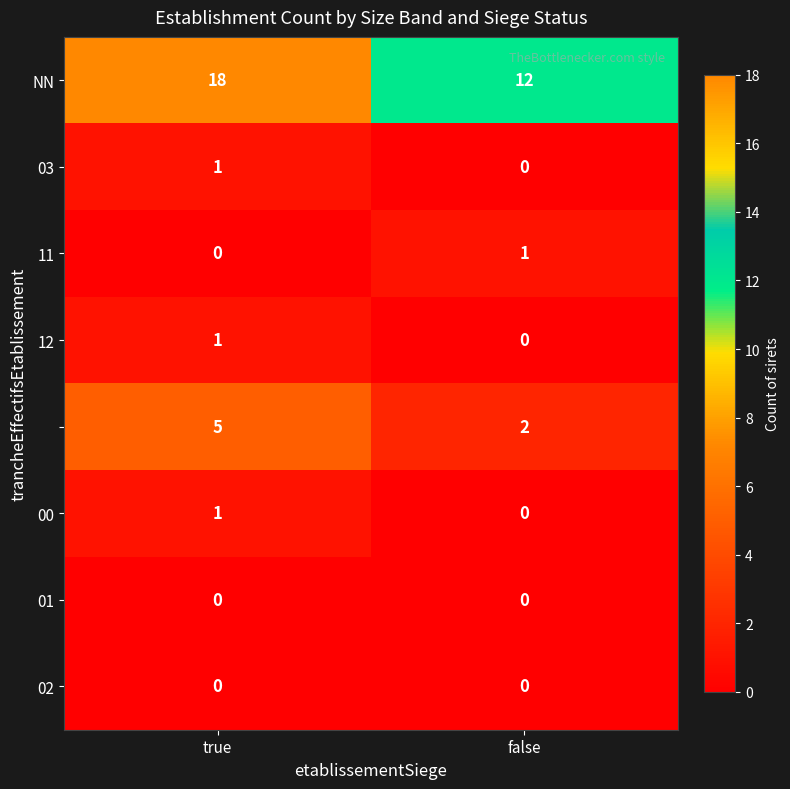

What is the total value across all series at false?

15